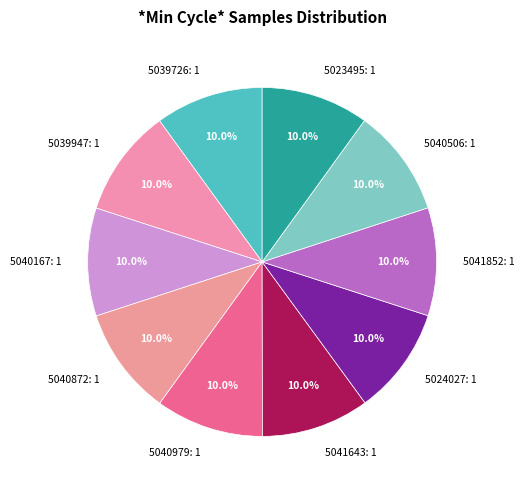

What is the ratio of the value at 5039947: 1 to the value at 5040979: 1?

1.0